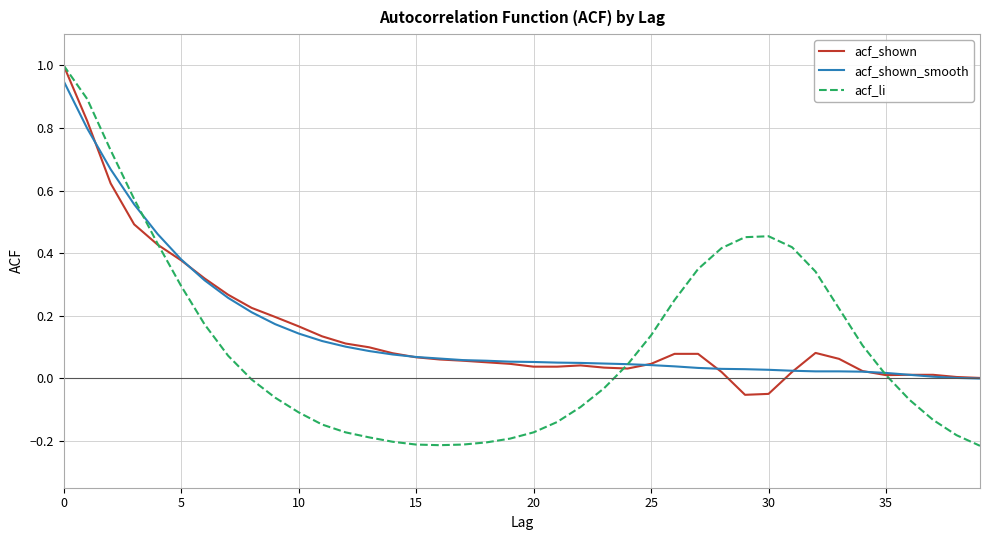

What is the highest value of the acf_shown series?

1.0